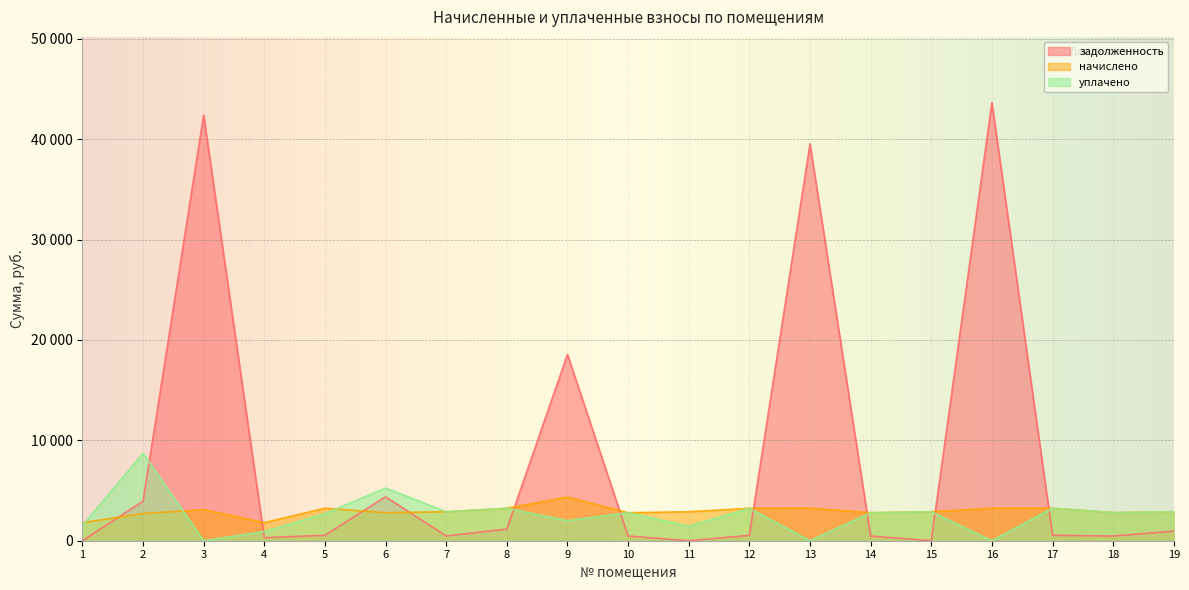

What is the value of the задолженность point at the 18th from the left?

465.6